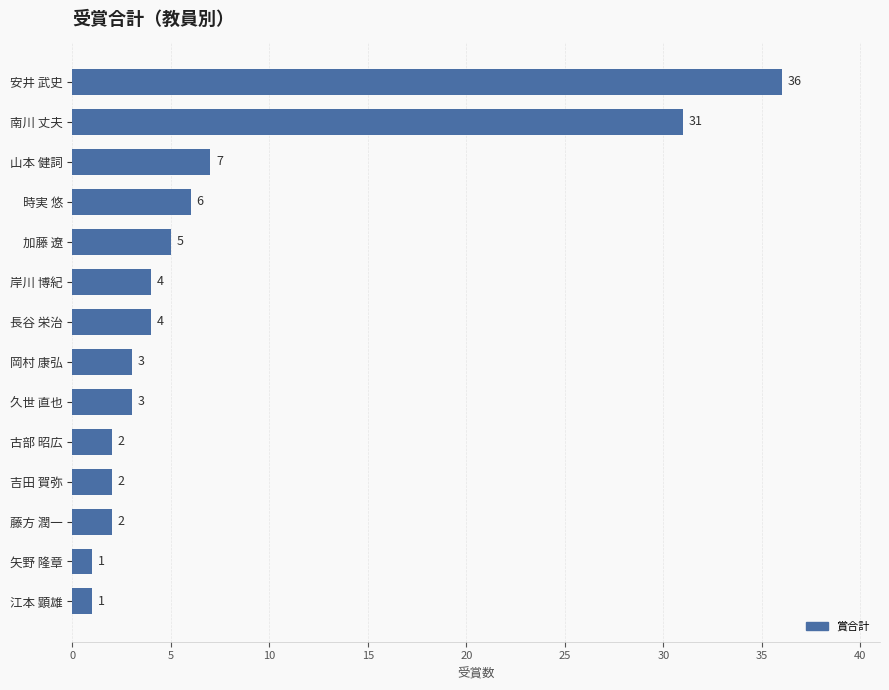

The value at 吉田 賀弥 is 2. True or false?

True